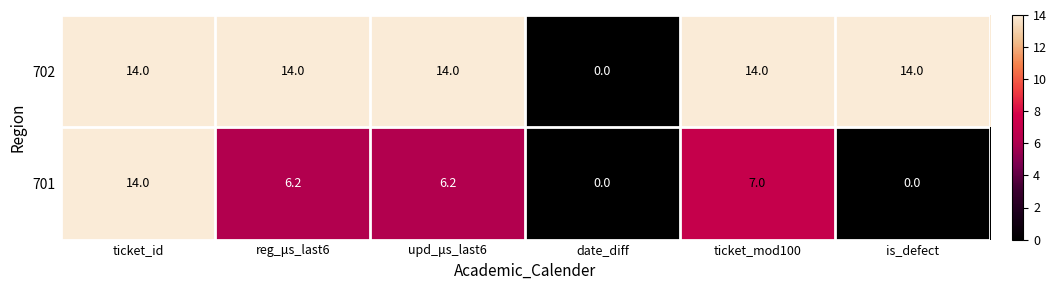

Reading left to right, transcribe all the data shown in this chart.

702: 14.0	14.0	14.0	0.0	14.0	14.0
701: 14.0	6.2	6.2	0.0	7.0	0.0